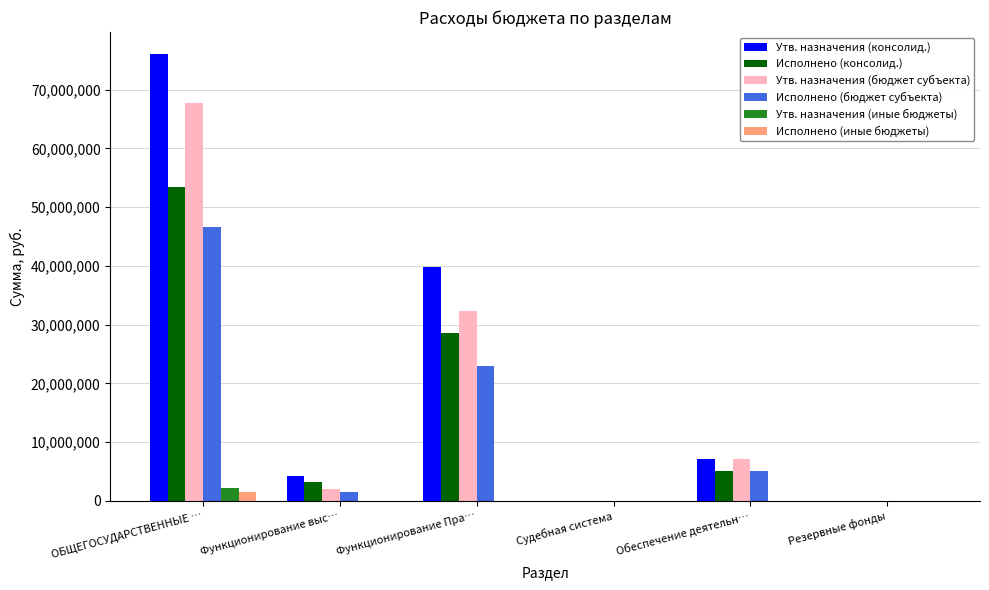

True or false: Исполнено (бюджет субъекта) has a value of 22994624.2 at Функционирование Пра….

True